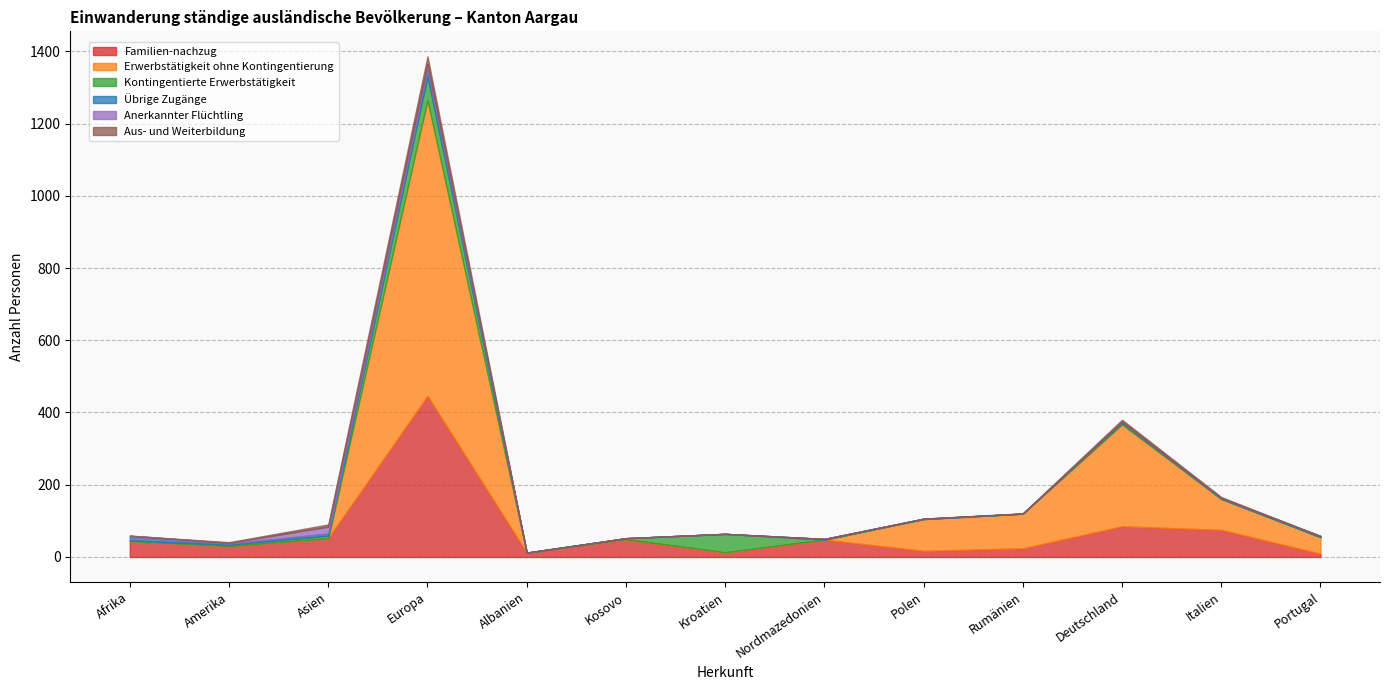

At which category is the sum across all series the highest?

Europa